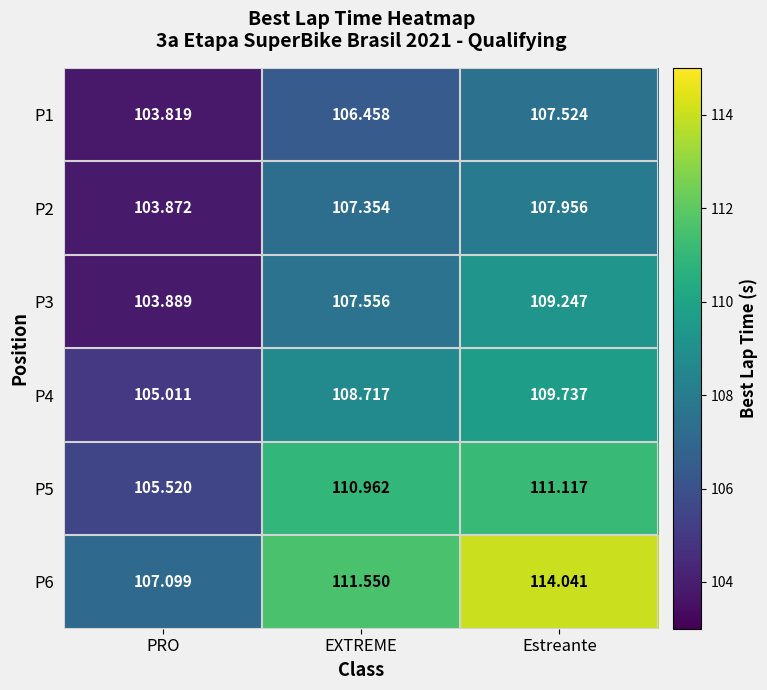

Which label corresponds to the largest value in the chart?

Estreante